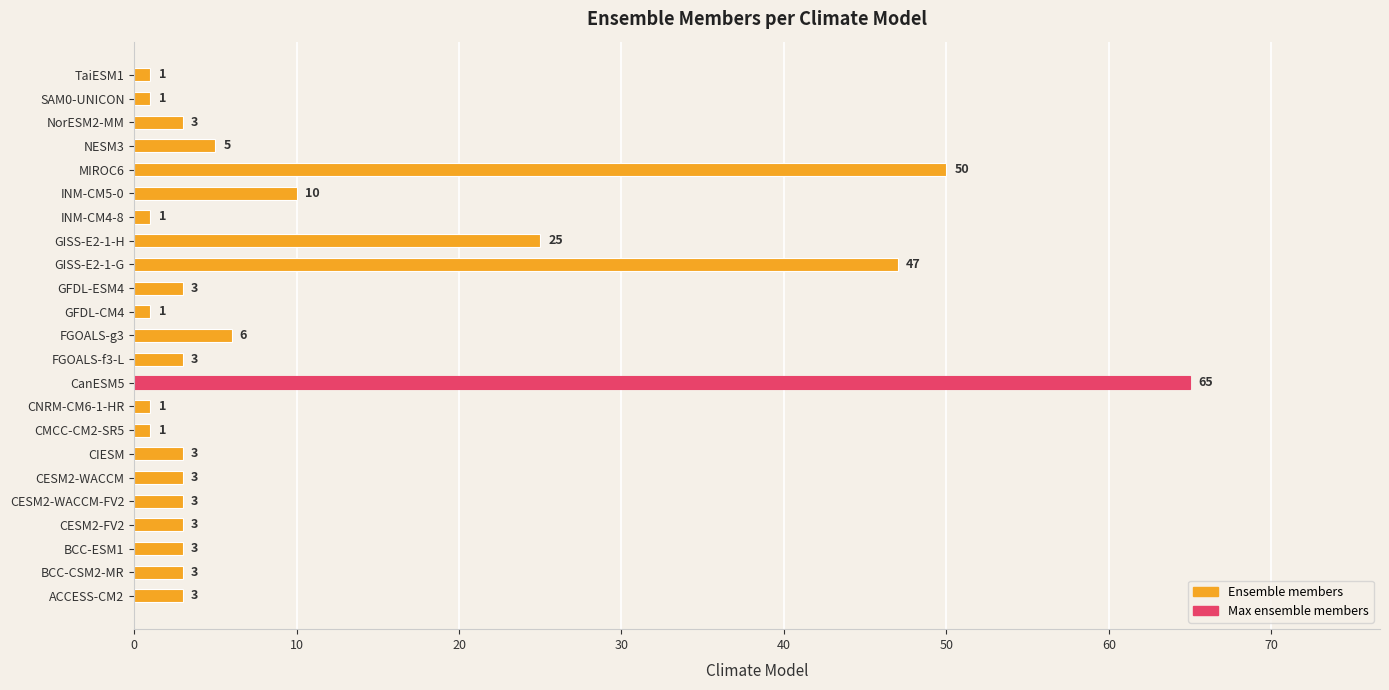

Approximately how many times larger is the value at CNRM-CM6-1-HR compared to CESM2-FV2?

0.3